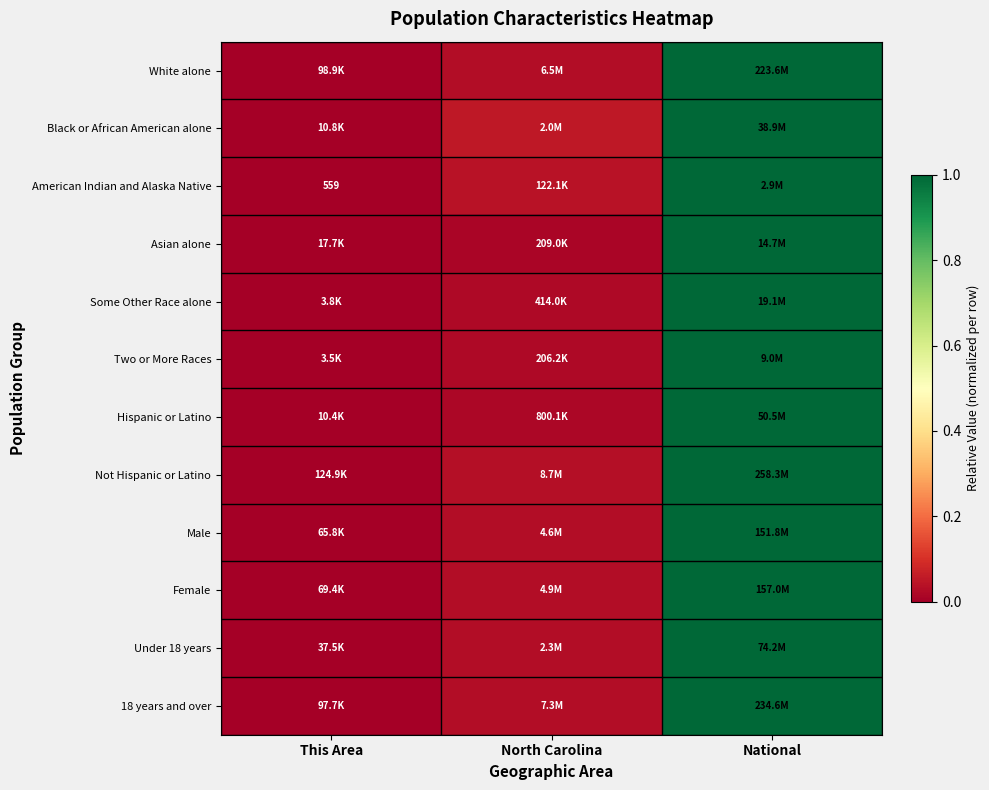

How many data points does each series have?

3